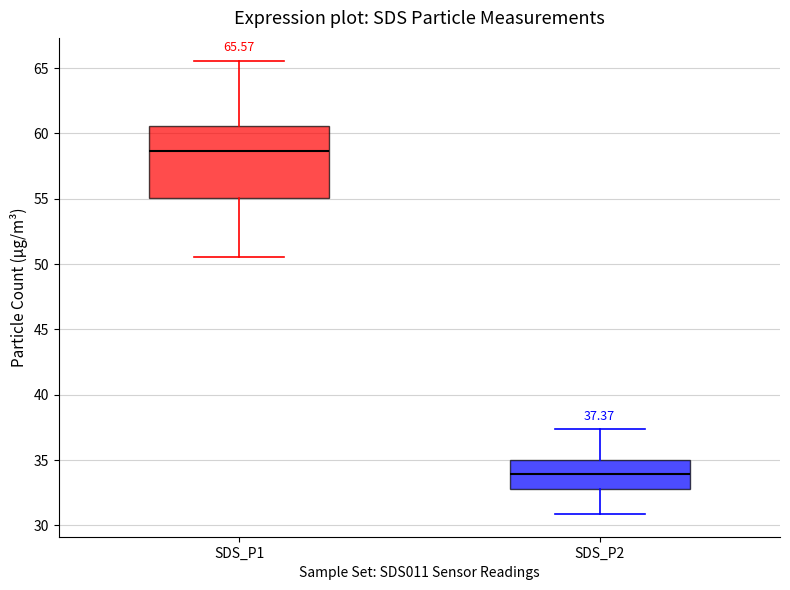

Comparing the boxes themselves (not the whiskers), which one is the tallest?

SDS_P1